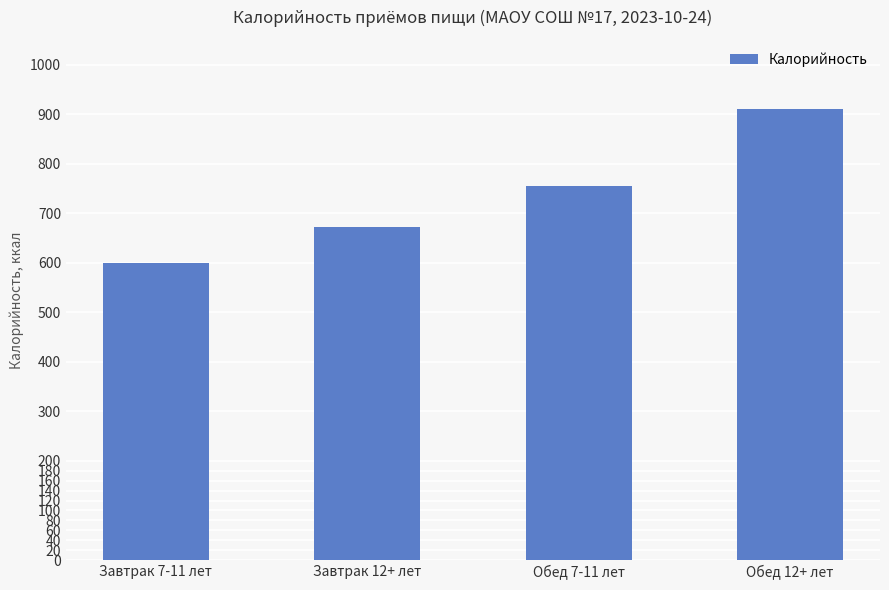

List the labels in order of value, smallest first.

Завтрак 7-11 лет, Завтрак 12+ лет, Обед 7-11 лет, Обед 12+ лет